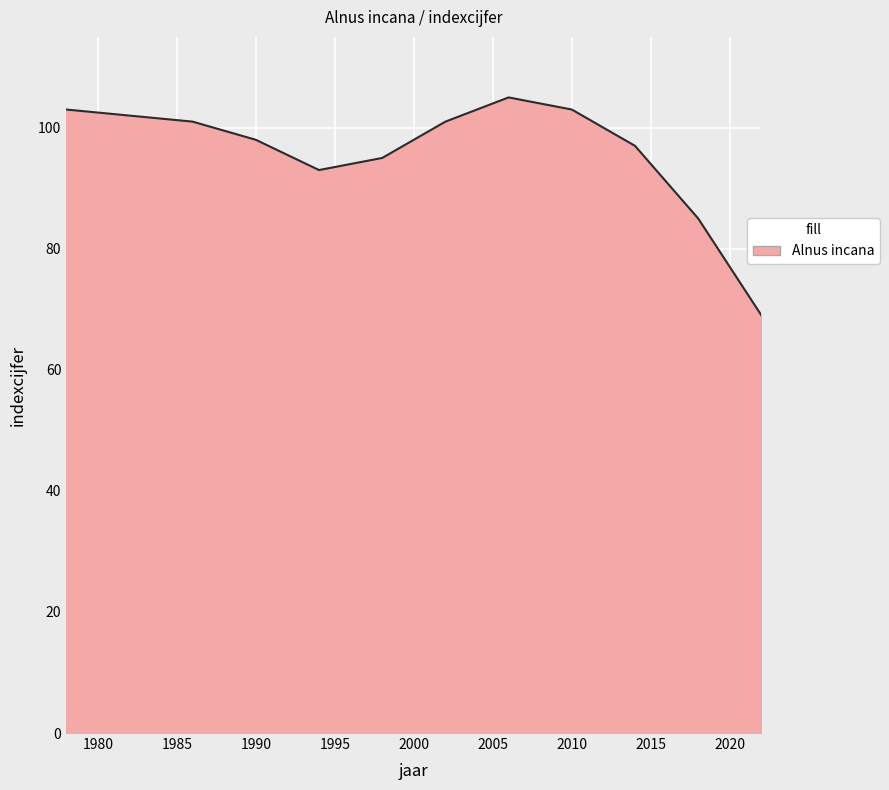

What is the difference between the maximum and minimum values?

36